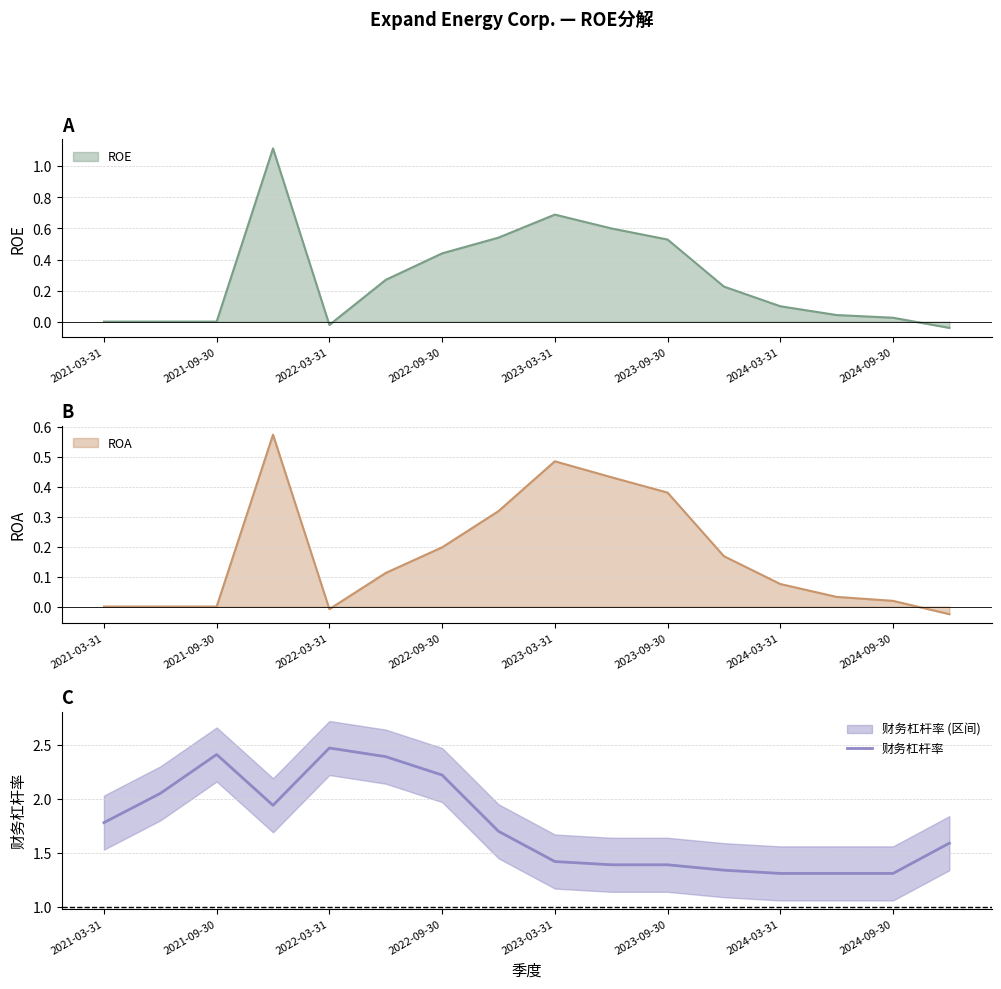

True or false: ROE has a value of 0.0 at 2021-03-31.

True